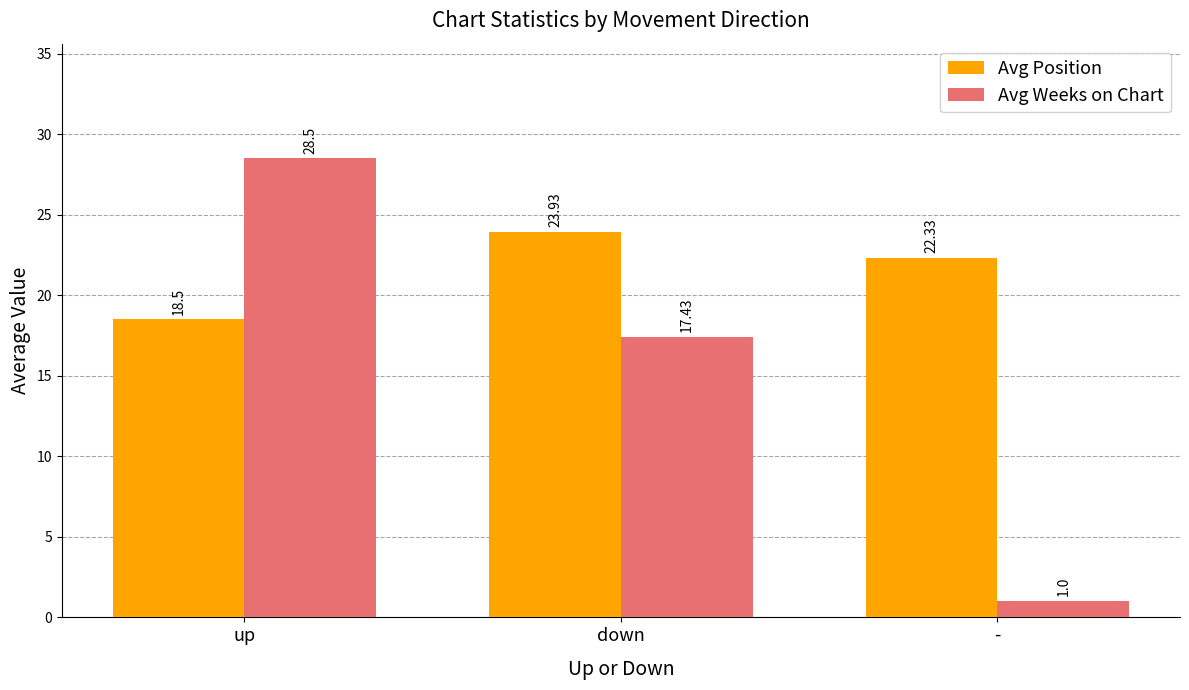

What is the difference between the maximum and minimum values in the Avg Weeks on Chart series?

27.5